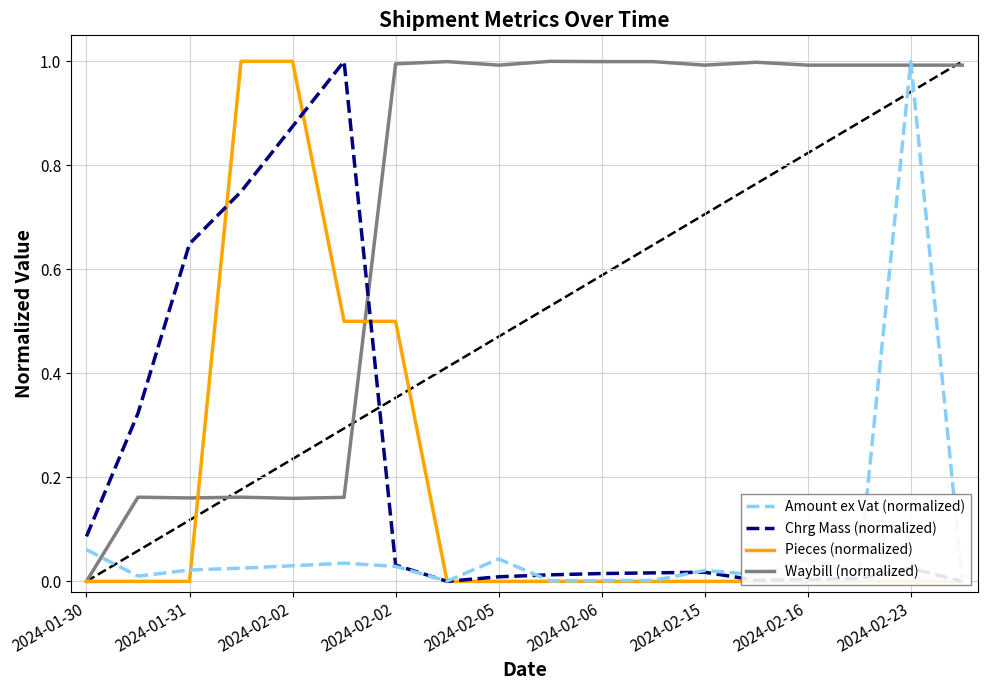

Count the number of categories in the chart.

18